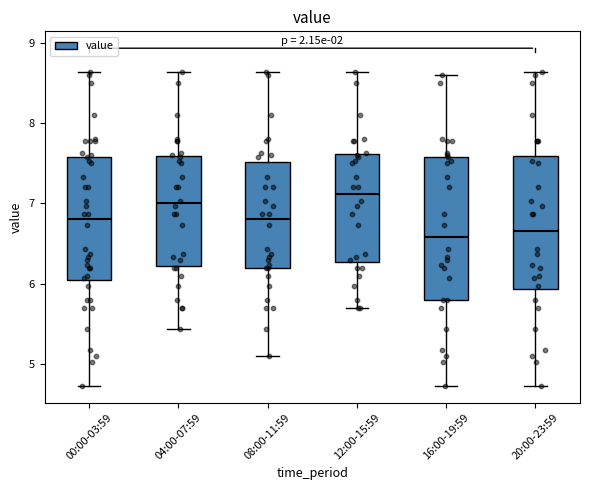

Which box is the tallest, from its lower edge to its upper edge?

16:00-19:59